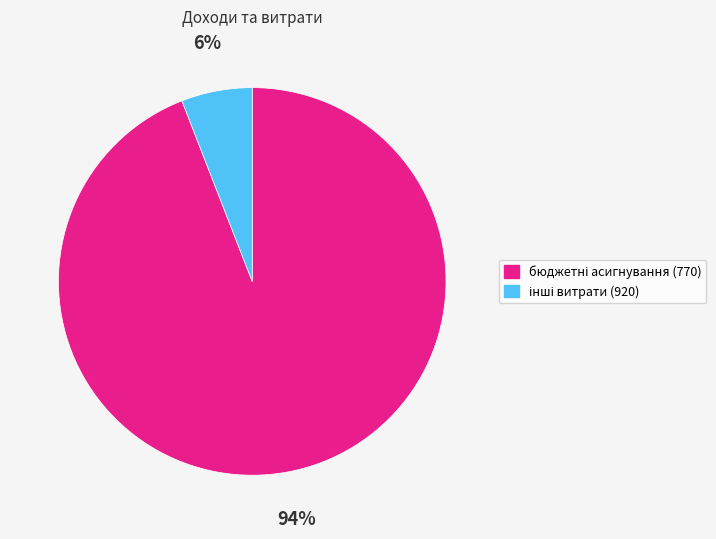

Is there a majority slice in this chart?

Yes